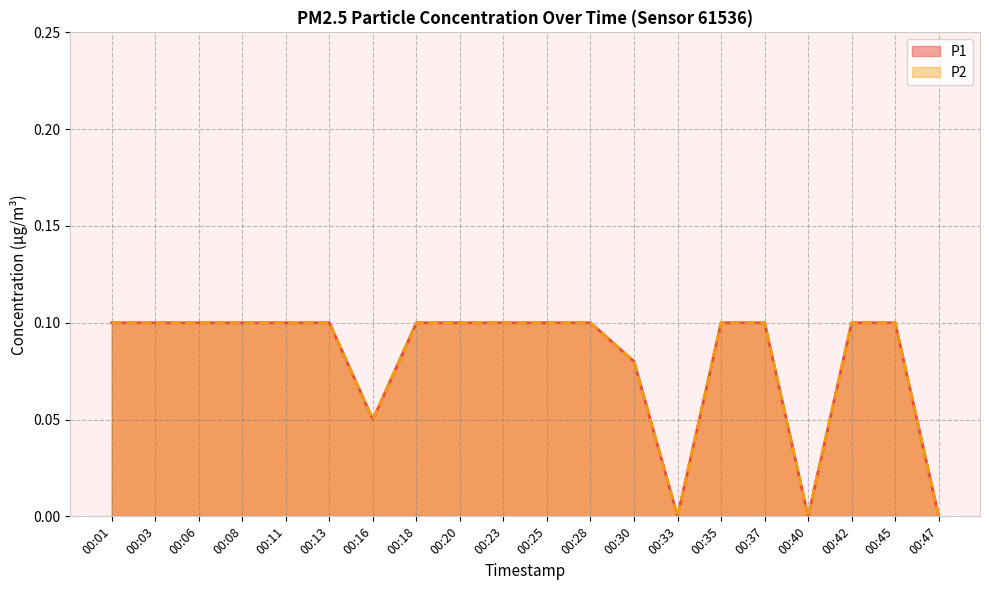

What is the value of the P1 point at the 3rd from the left?

0.1